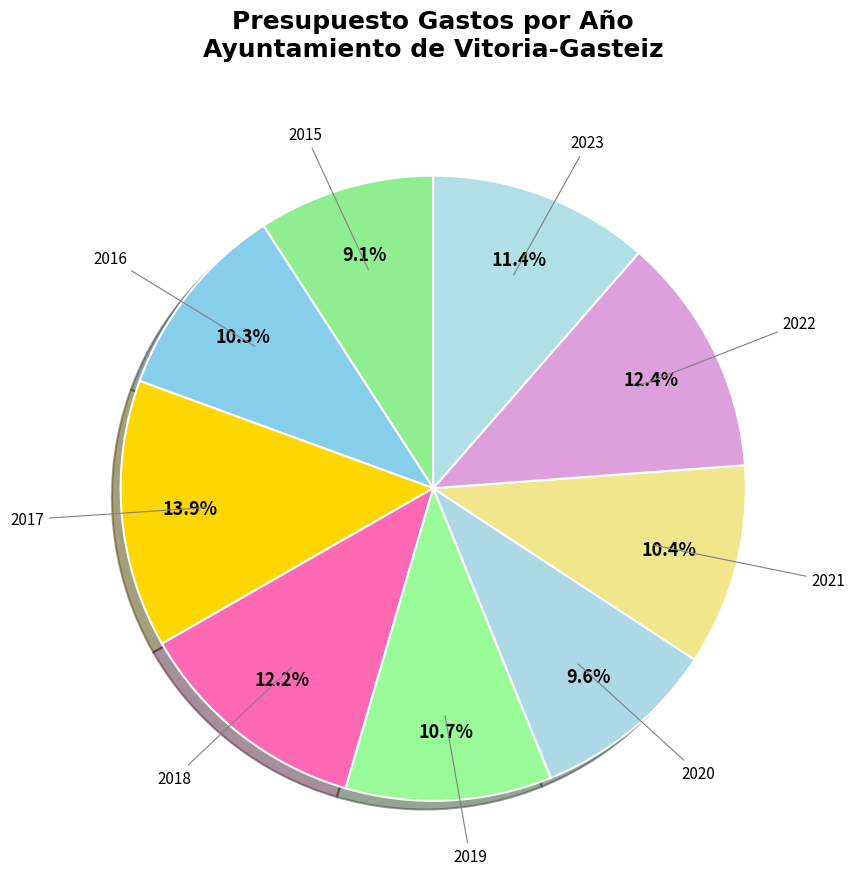

Is the sum of 2018 and 2020 greater than half?

No